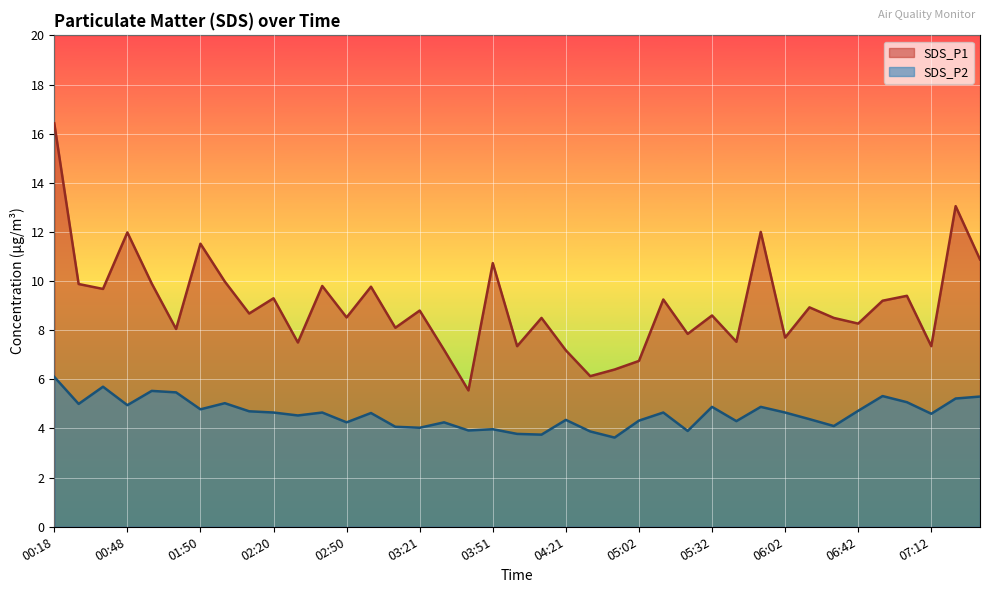

How many data points does each series have?

39